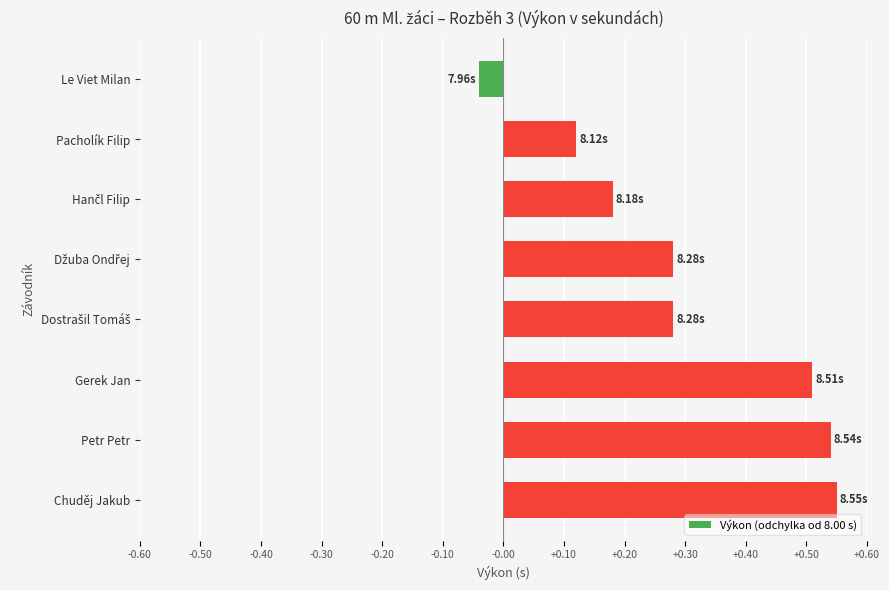

Between Le Viet Milan and Petr Petr, which is larger?

Petr Petr